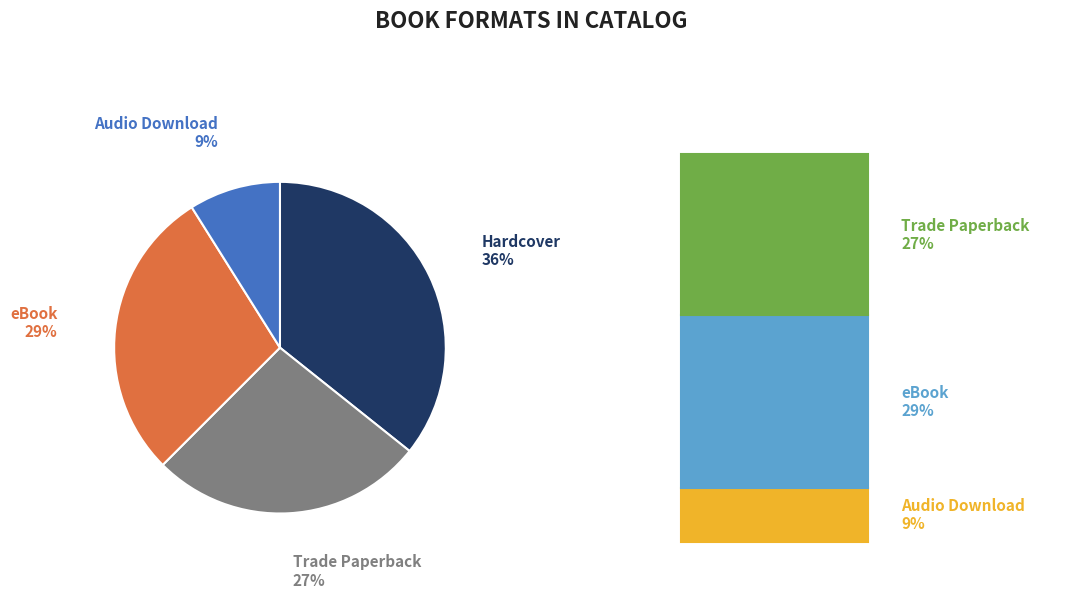

Is there a majority slice in this chart?

No